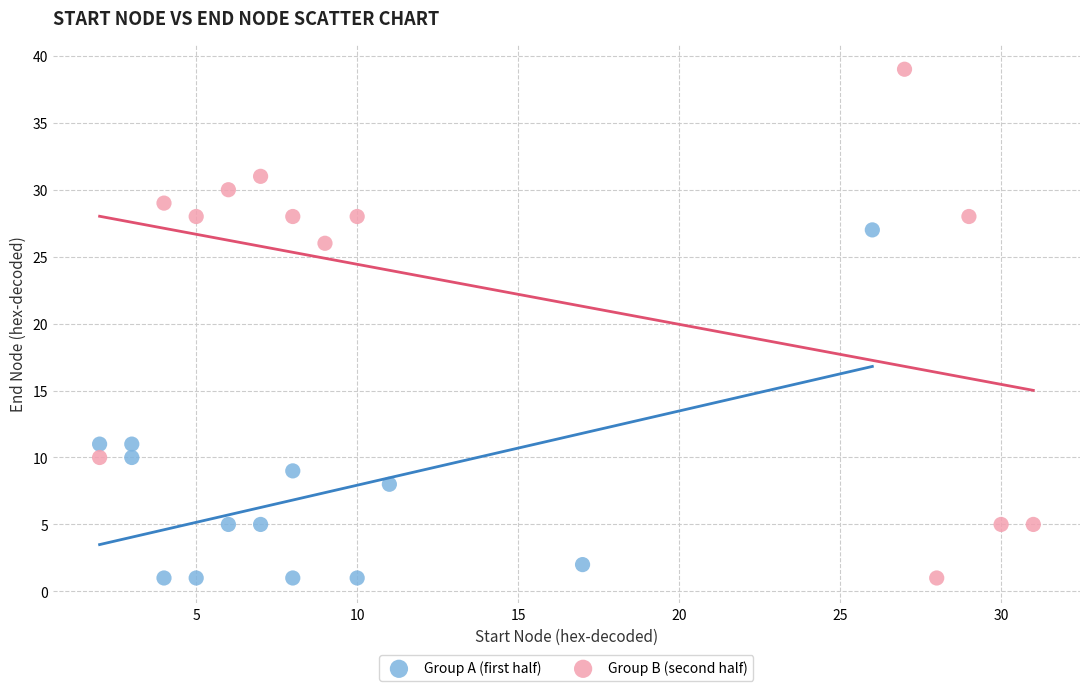

Which series contains the highest Y value?

Group B (second half)